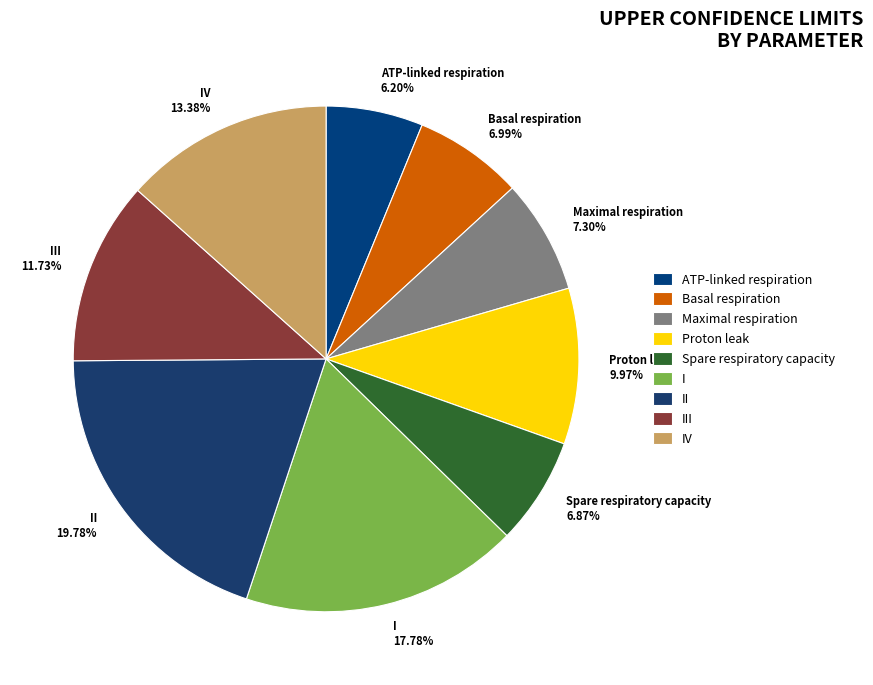

To the nearest percent, what portion does Spare respiratory capacity represent?

7%